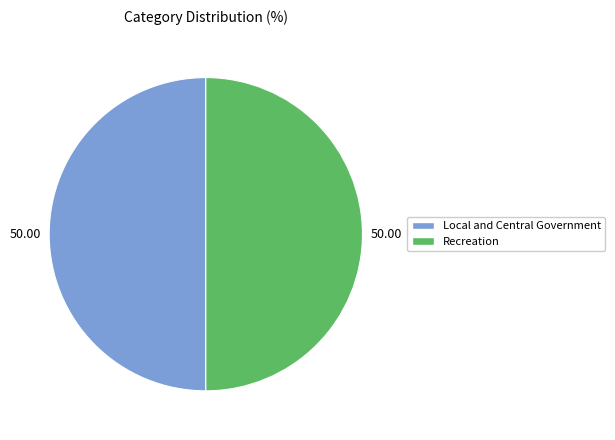

Approximately how many times larger is the value at Local and Central Government compared to Recreation?

1.0